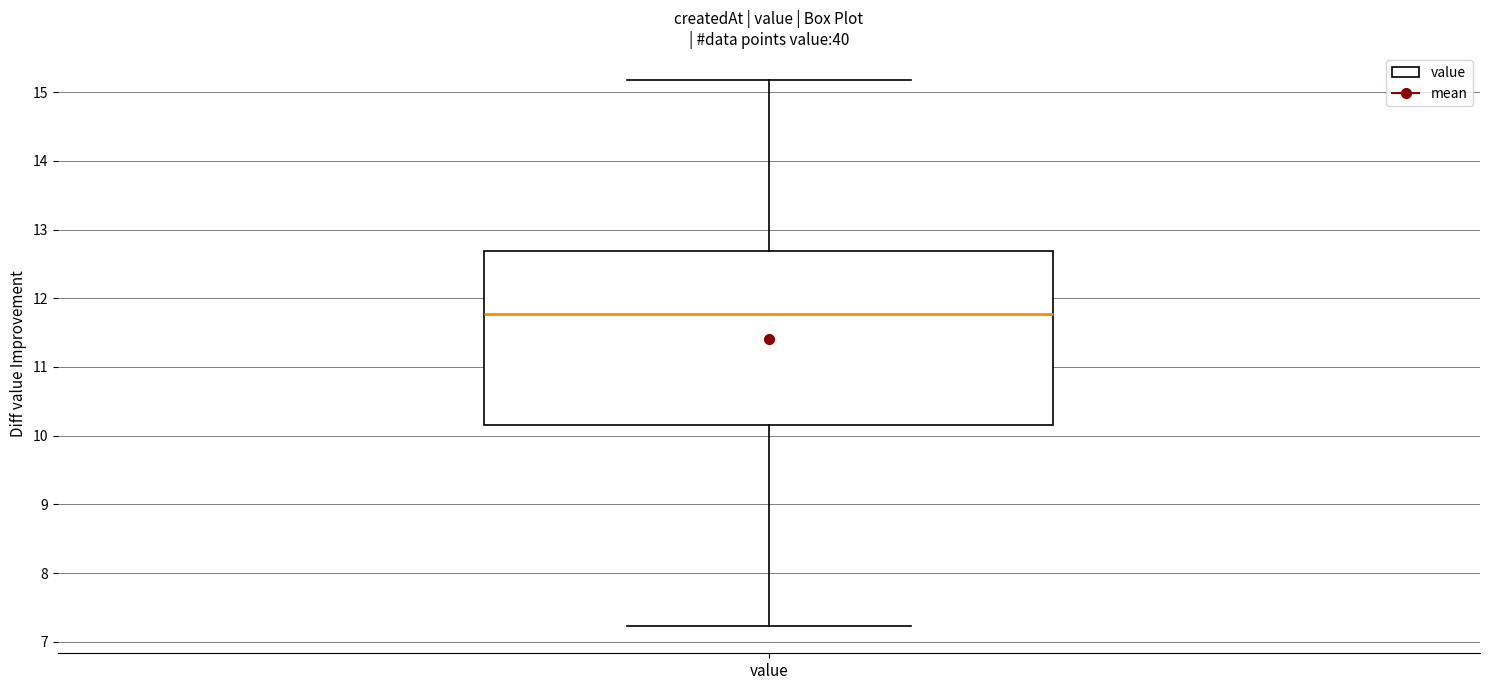

Read this box plot against the y-axis: the position of the median line, the range covered by the box, and the ends of both whiskers. The values are not printed on the chart, so give them approximately, as read against the axis.

median 11.8, box 10.2 to 12.7, whiskers 7.2 to 15.2